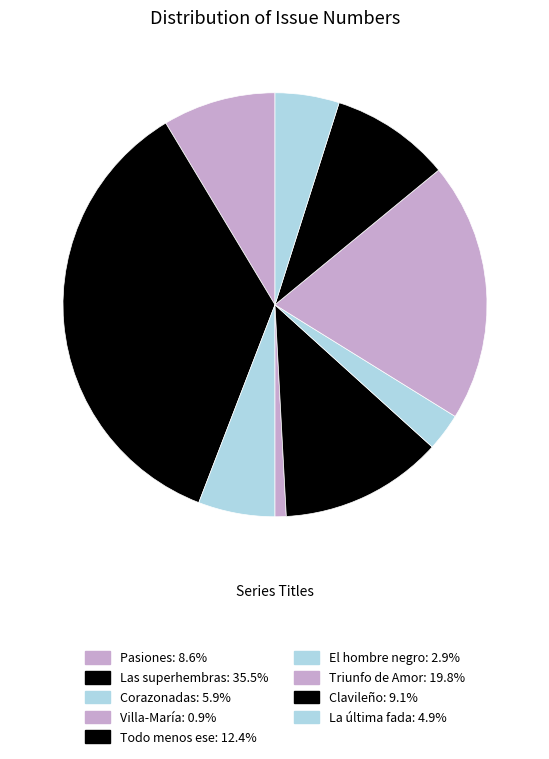

Which category has the biggest portion of the pie?

Las superhembras